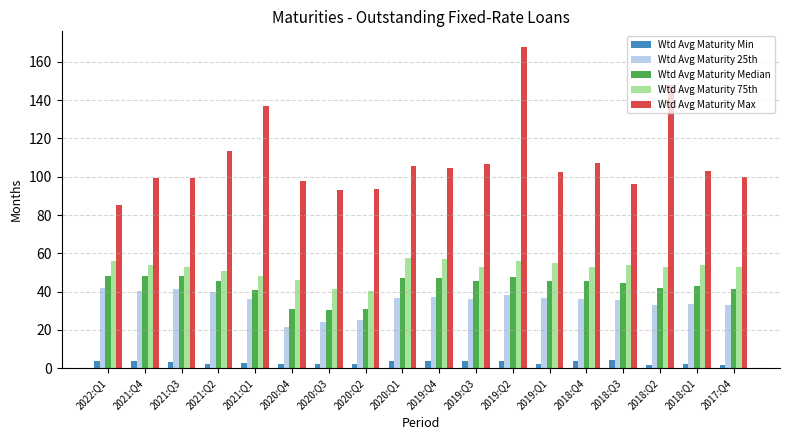

Which series has the widest spread of values?

Wtd Avg Maturity Max